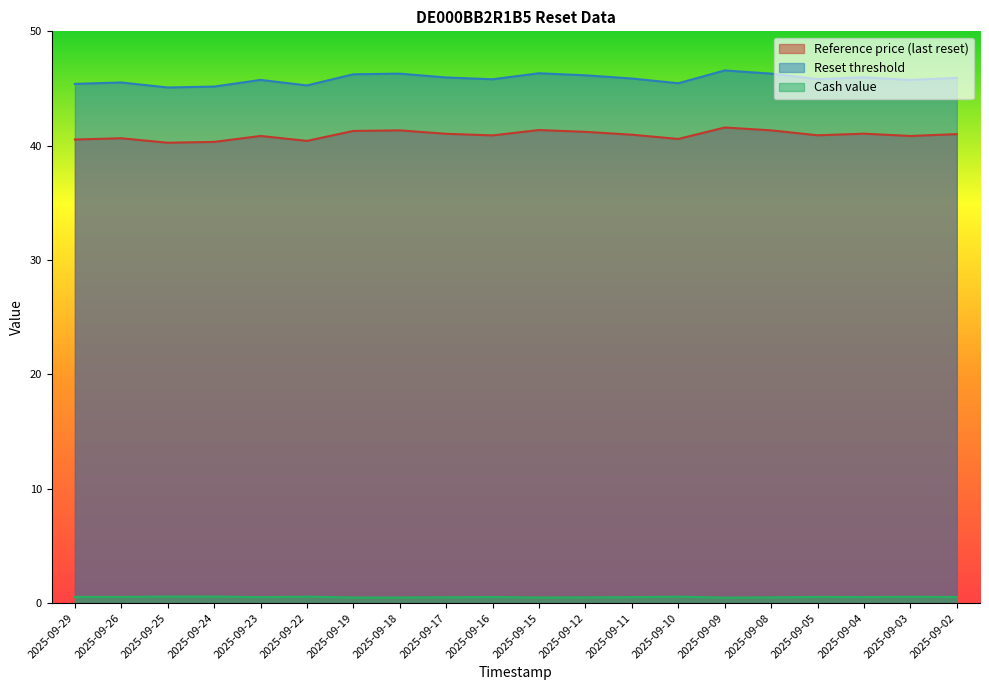

Which series has the widest spread of values?

Reset threshold